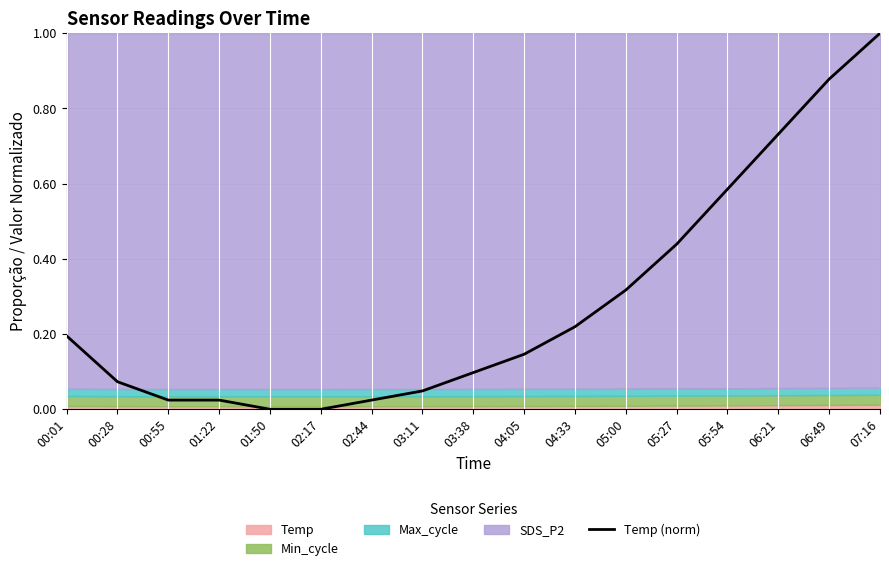

What is the average value?

0.3